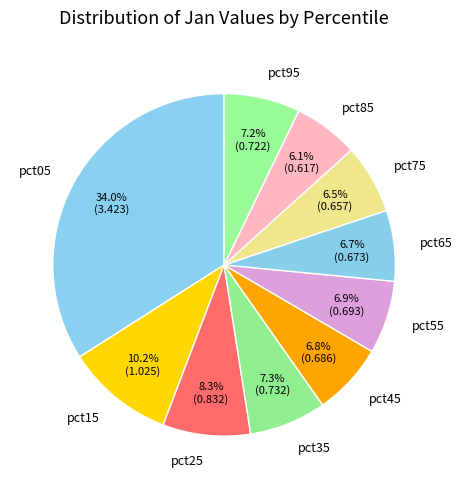

How much of the chart is everything except pct45?

93.2%